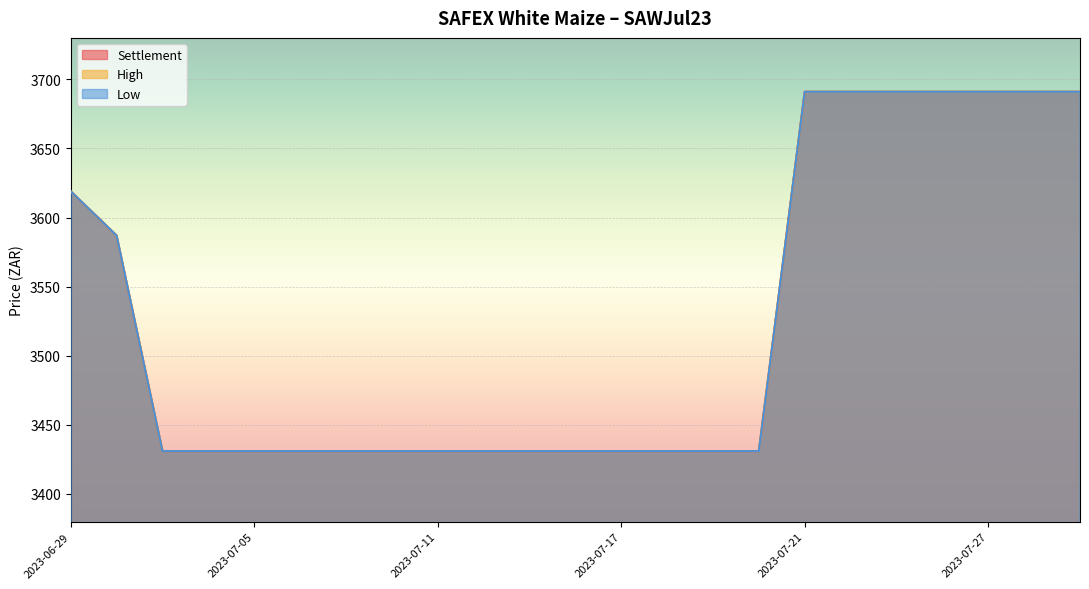

Which category has the highest value in the Low series?

2023-07-21